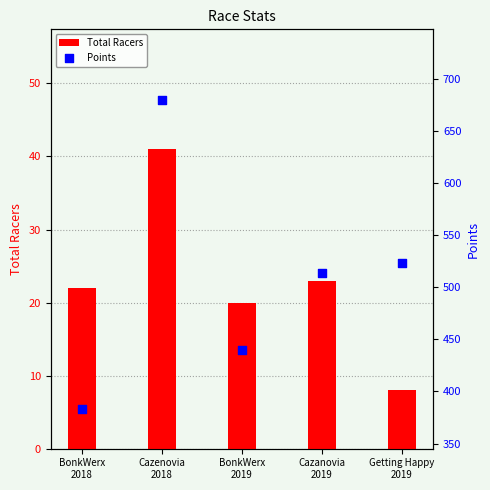

Is the value of Points at BonkWerx
2018 greater than the value of Total Racers at BonkWerx
2018?

Yes